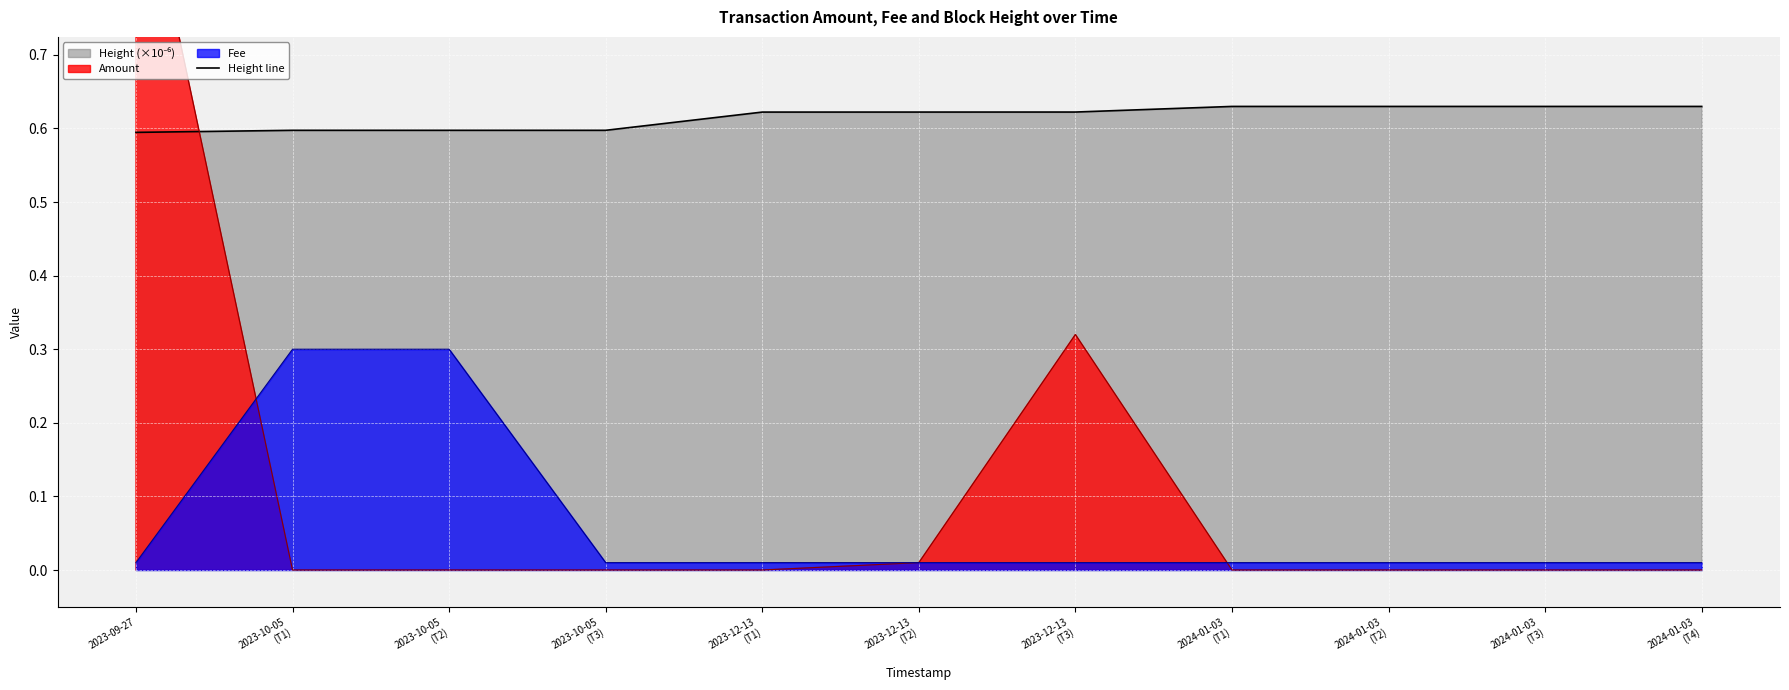

Is it true that Height line equals 0.6 at 2023-09-27?

True